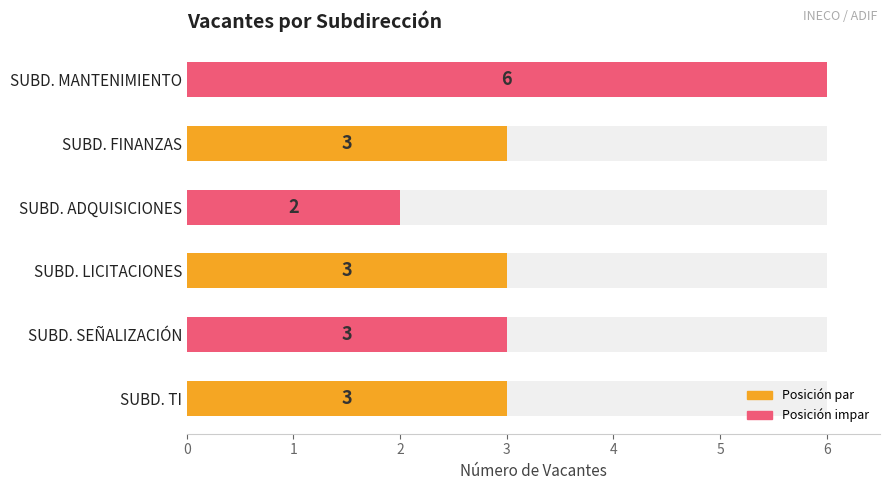

Between SUBD. LICITACIONES and SUBD. SEÑALIZACIÓN, which is larger?

SUBD. LICITACIONES